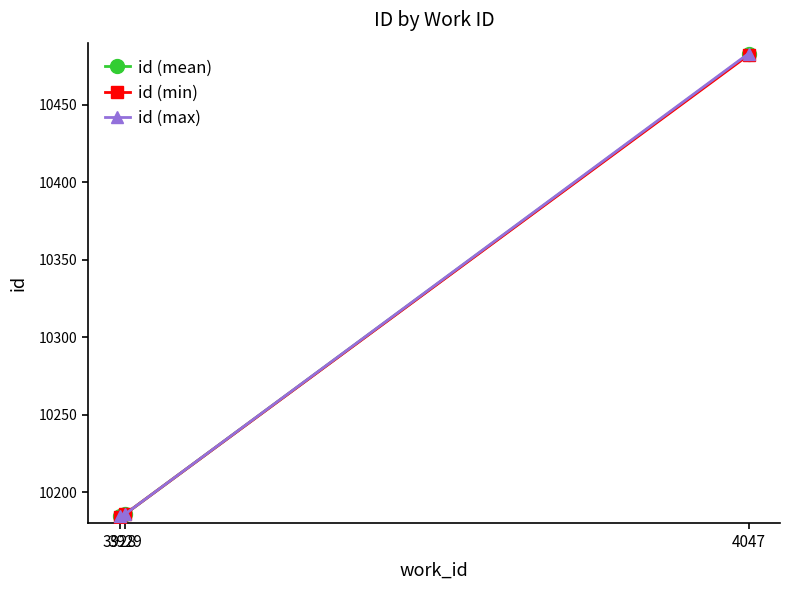

What is the maximum value for id (mean)?

10482.5